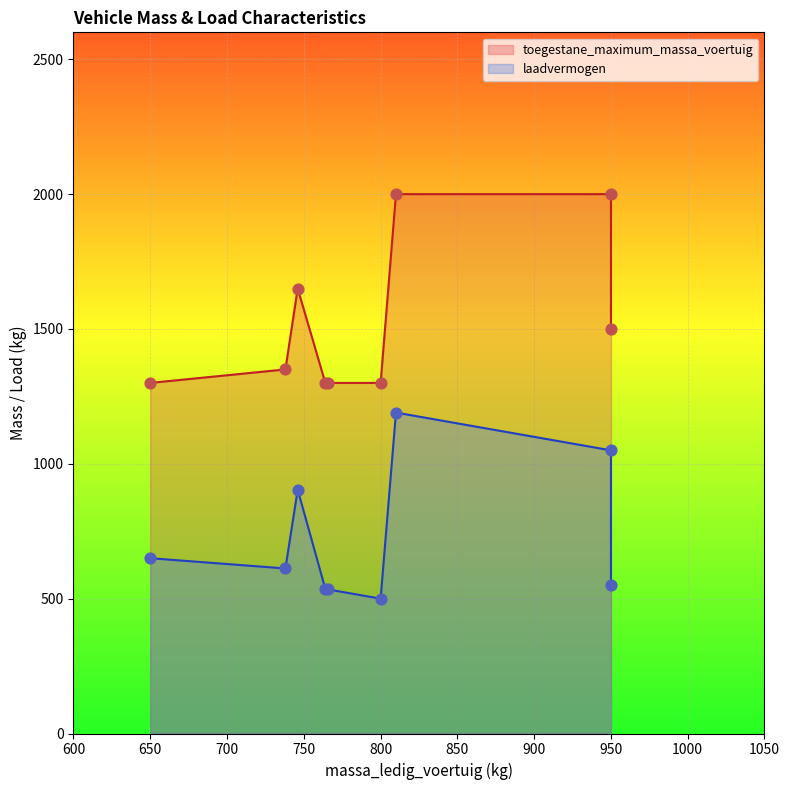

Which series contains the highest Y value?

toegestane_maximum_massa_voertuig